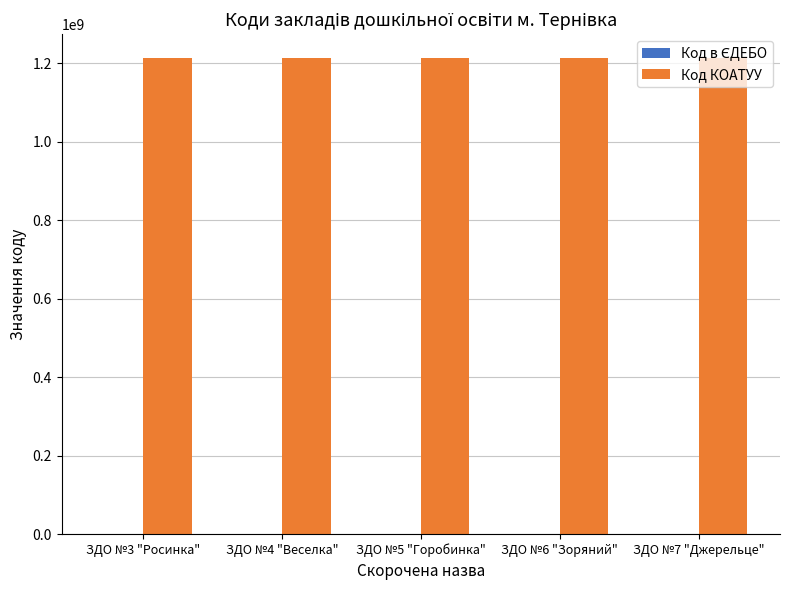

Count the number of categories in the chart.

5